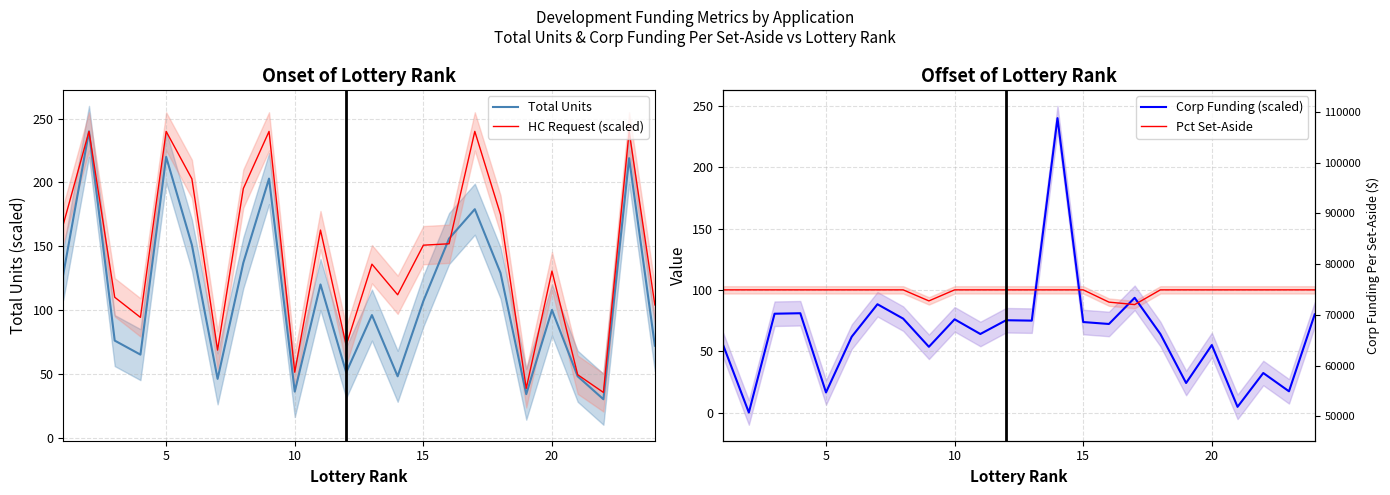

Is it true that HC Request (scaled) equals 150.8 at 15?

True